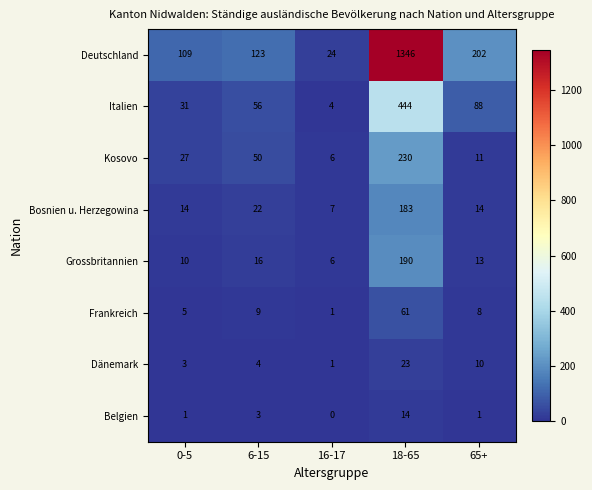

Rank the categories by Grossbritannien value from highest to lowest.

18-65, 6-15, 65+, 0-5, 16-17